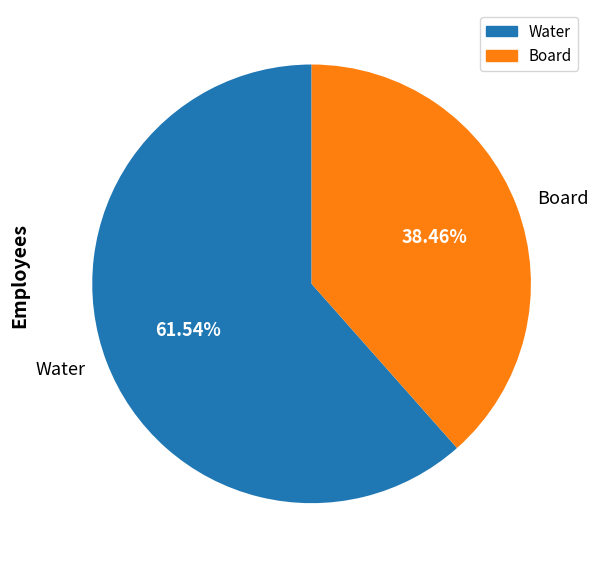

What is the total percentage of Water and Board?

100.0%